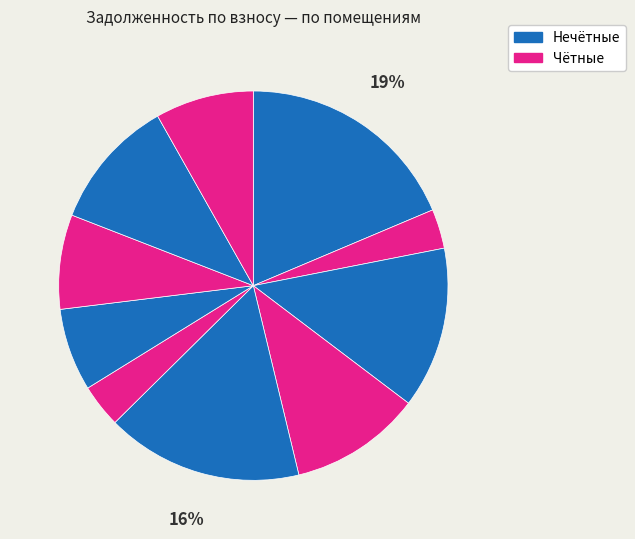

Count the number of slices in the pie.

10